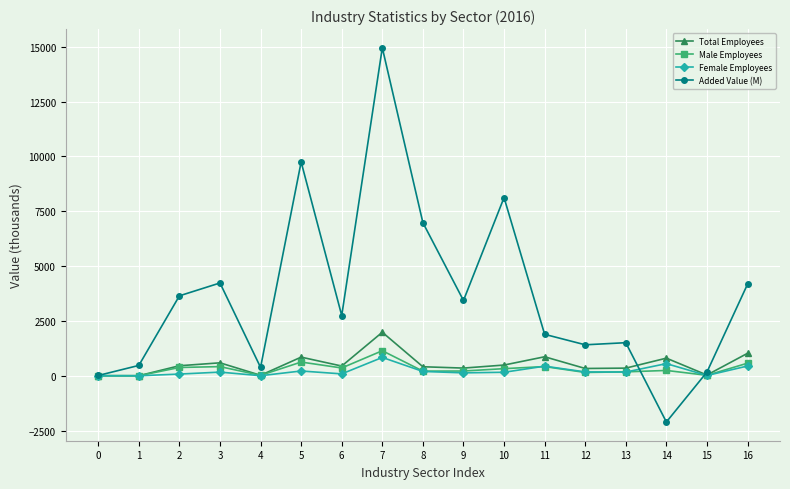

At which category is the sum across all series the highest?

7